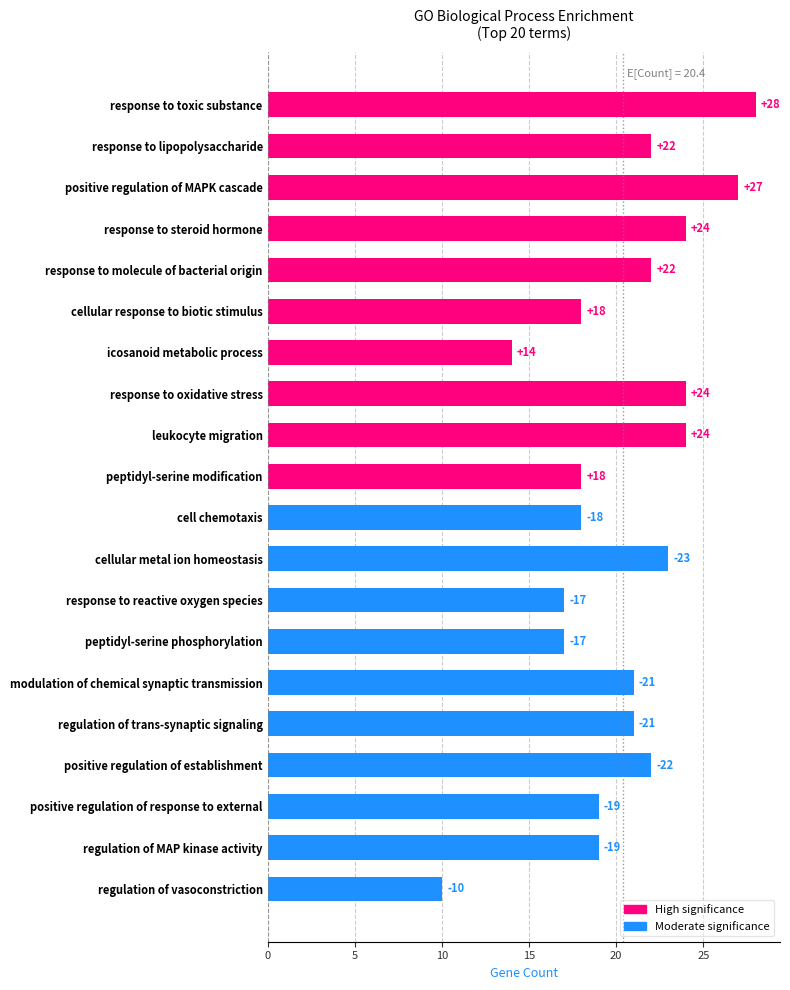

How many series are shown in this chart?

1